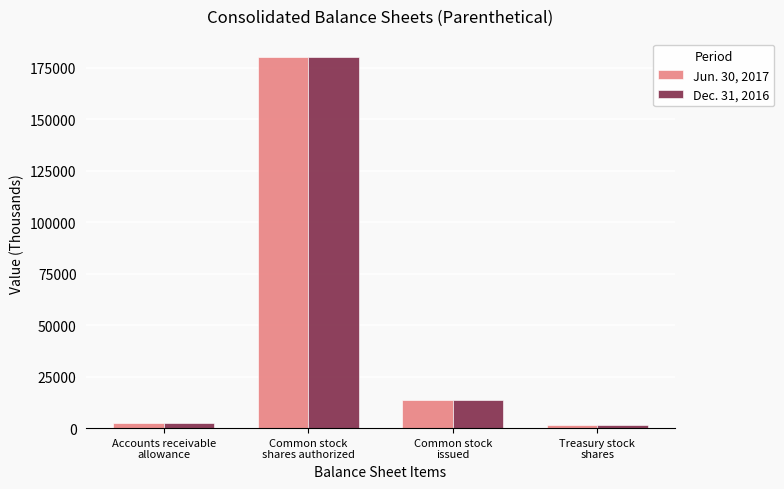

What is the difference between the maximum and minimum values in the Dec. 31, 2016 series?

178614